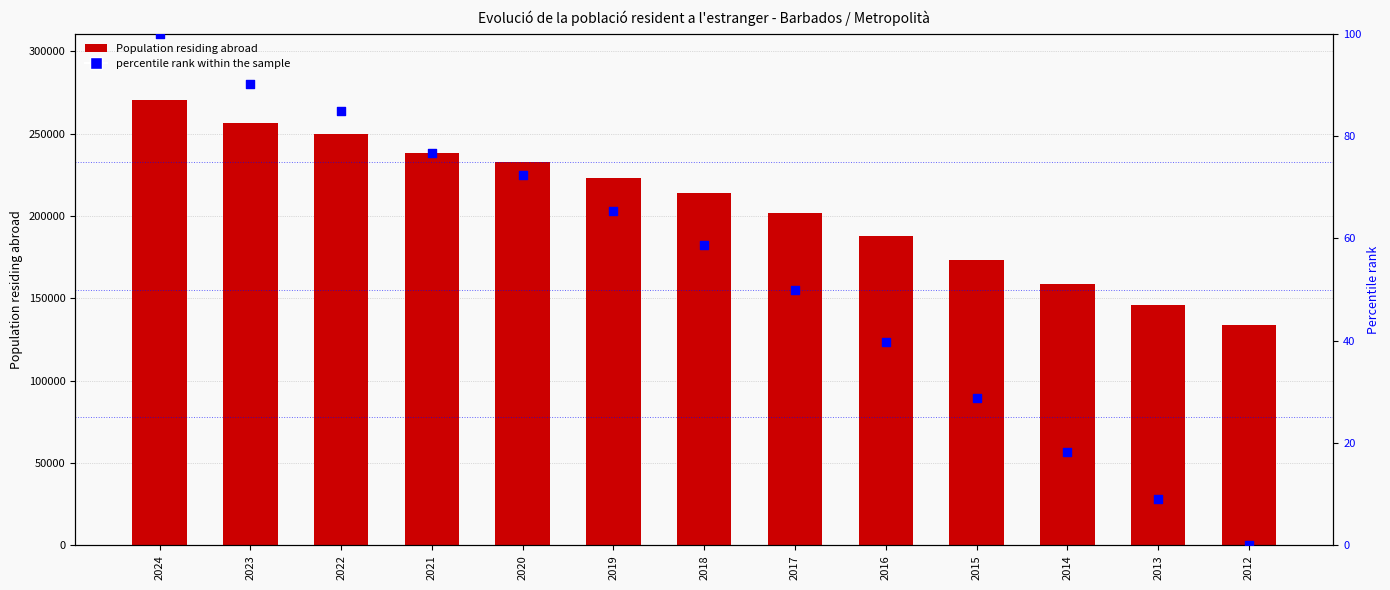

Which series contains the highest Y value?

Population residing abroad